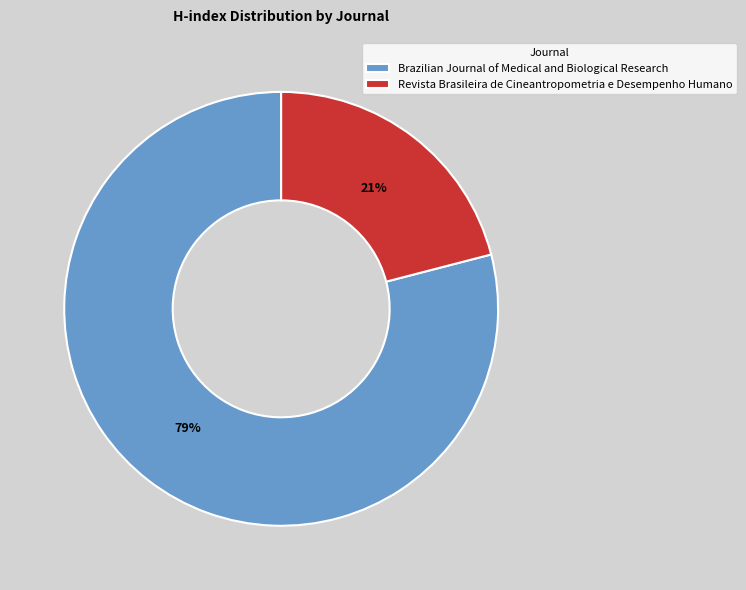

Count the number of slices in the pie.

2